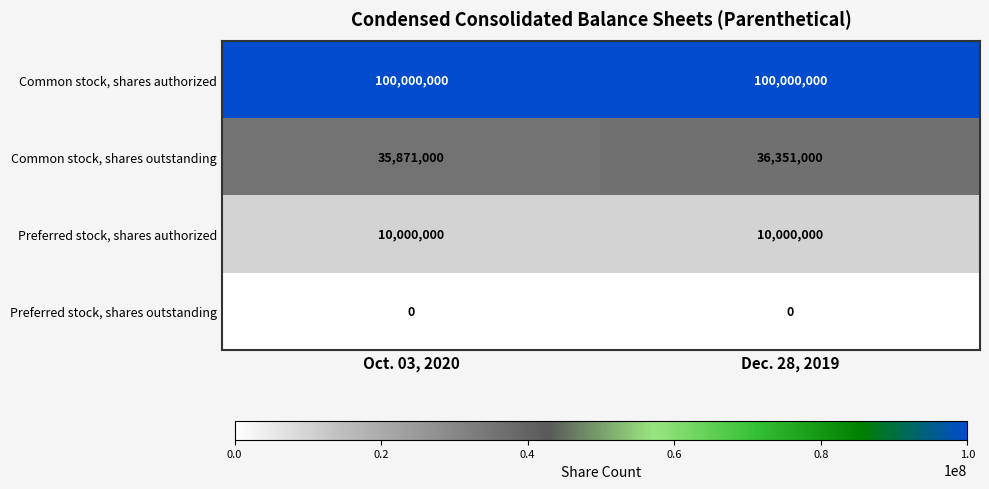

Reading left to right, transcribe all the data shown in this chart.

Common stock, shares authorized: Oct. 03, 2020=100000000	Dec. 28, 2019=100000000
Common stock, shares outstanding: Oct. 03, 2020=35871000	Dec. 28, 2019=36351000
Preferred stock, shares authorized: Oct. 03, 2020=10000000	Dec. 28, 2019=10000000
Preferred stock, shares outstanding: Oct. 03, 2020=0	Dec. 28, 2019=0